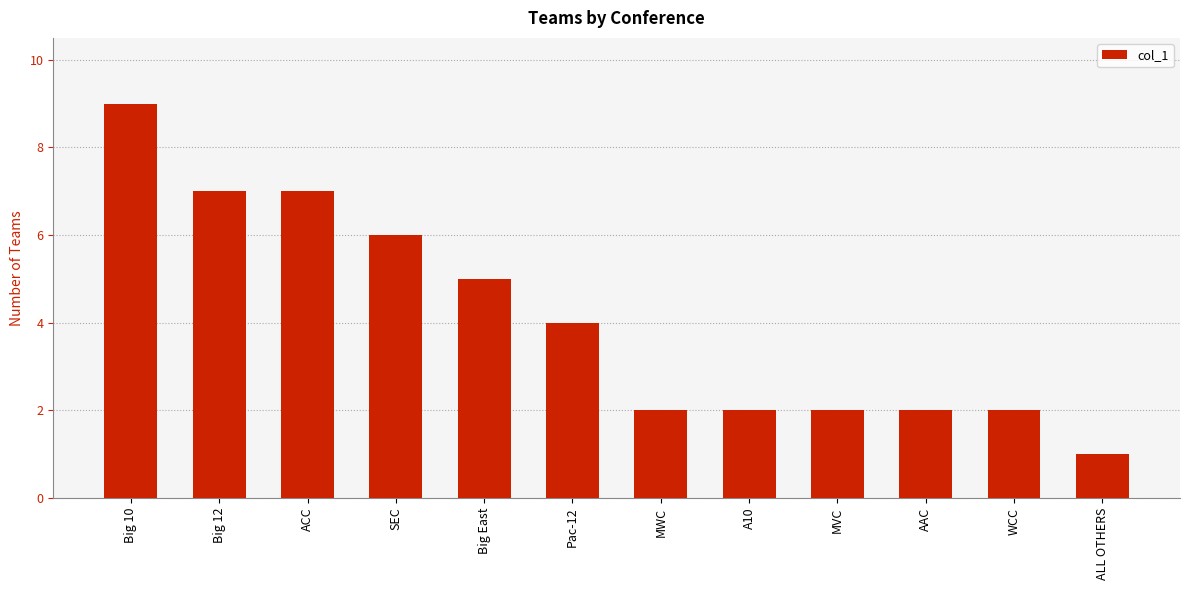

What is the sum of the values at ACC and WCC?

9